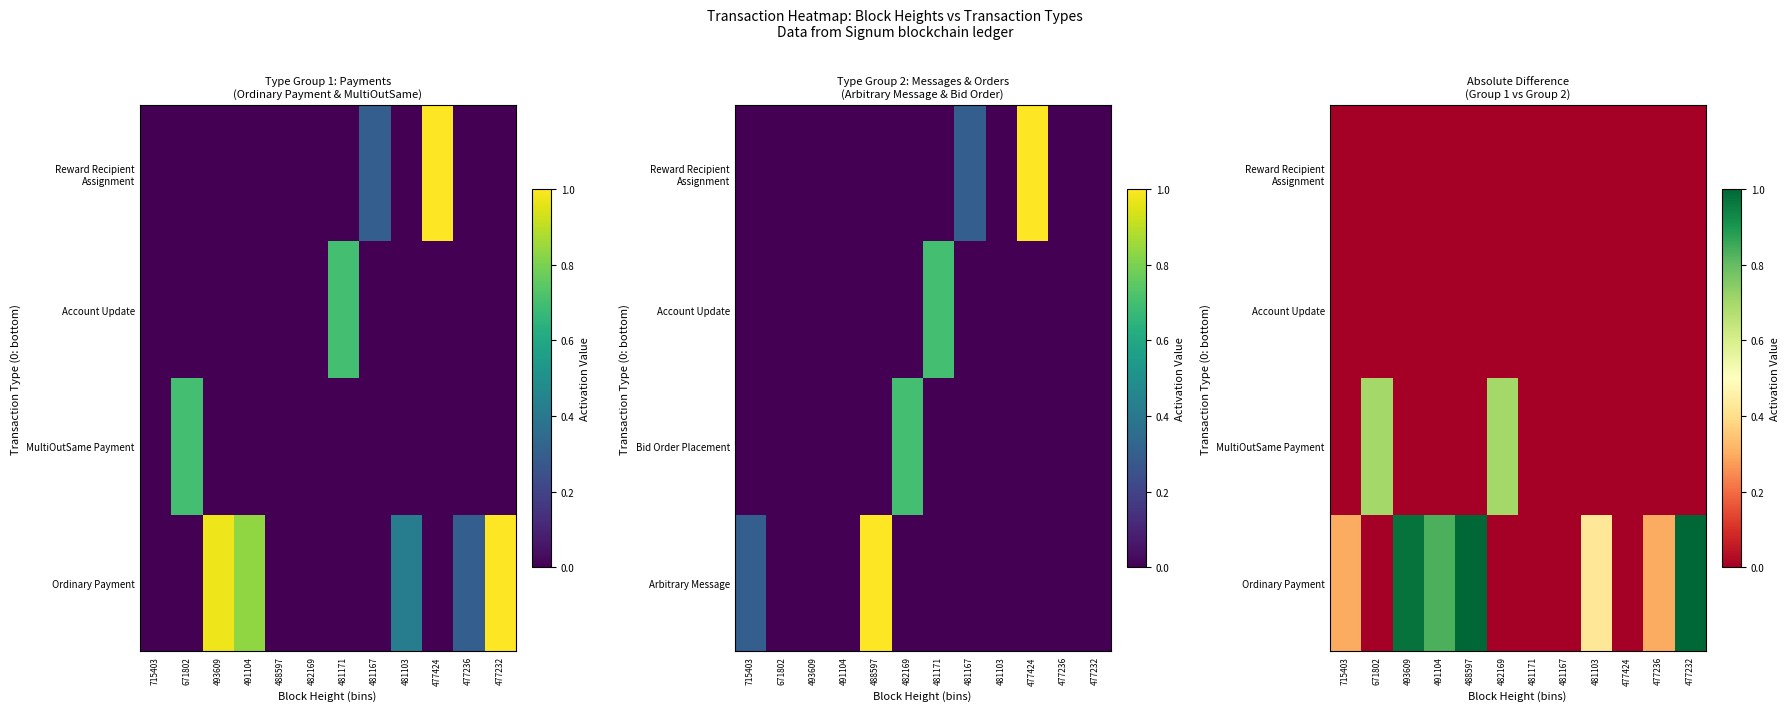

The MultiOutSame Payment series shows 0.0 at 481171. True or false?

True